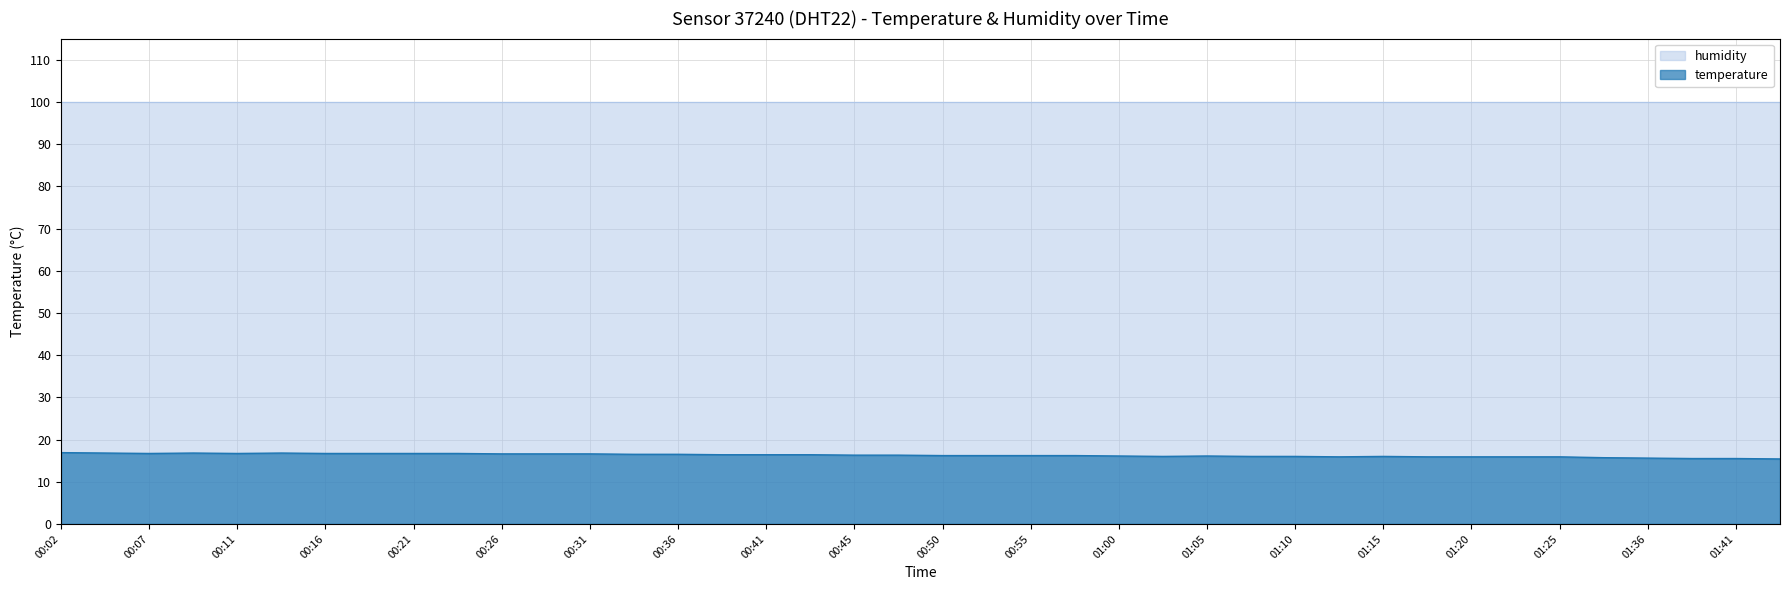

What is the sum of all values?

650.3